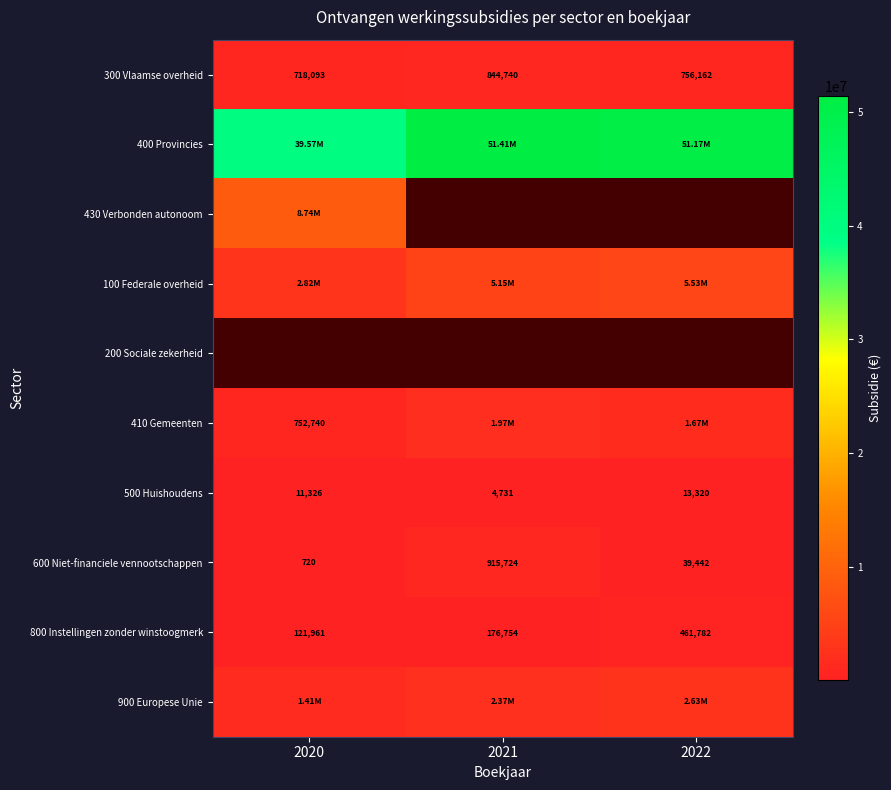

At which label is 600 Niet-financiele vennootschappen closest to 458221?

2022